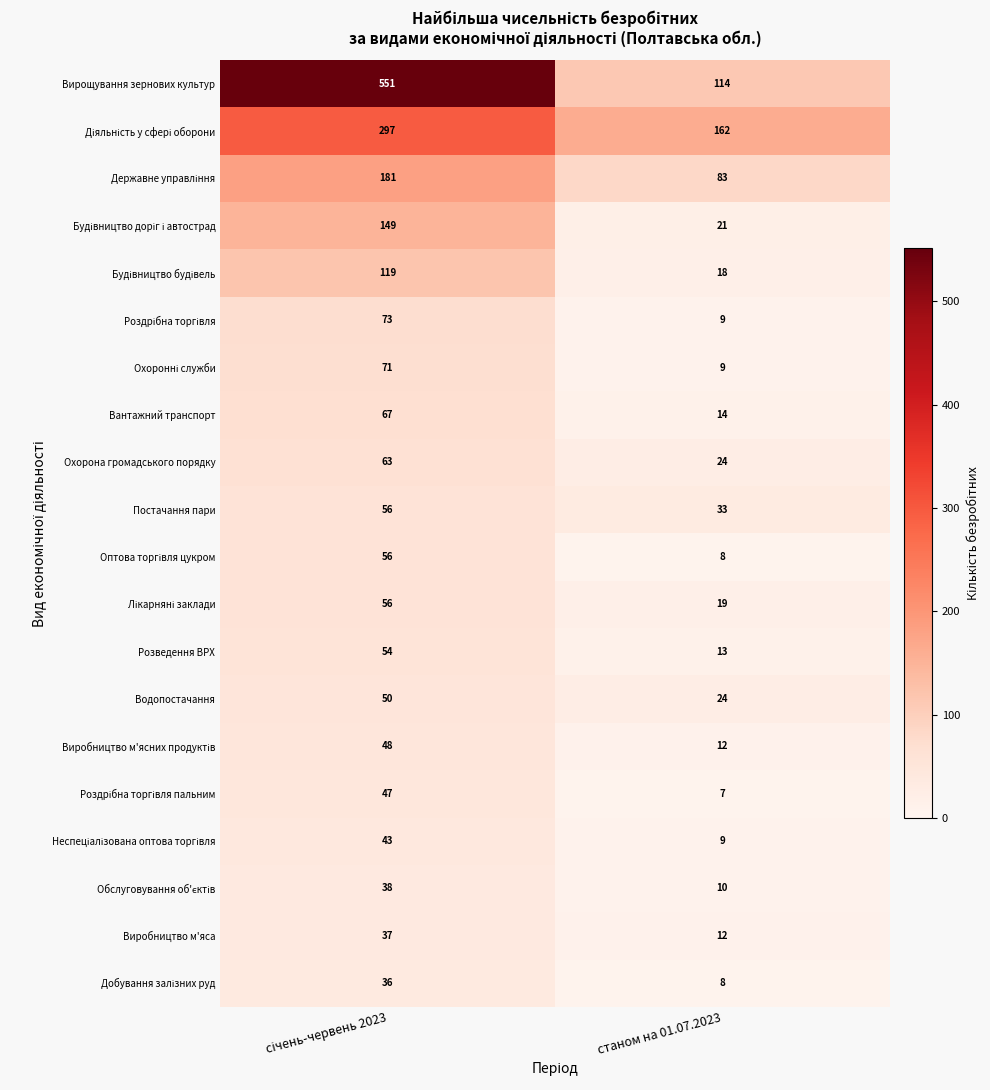

Which series has the widest spread of values?

Вирощування зернових культур